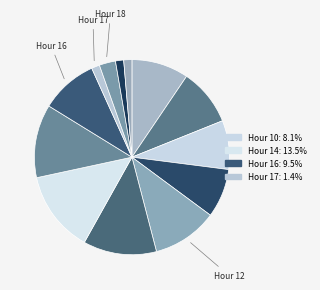

Count the number of slices in the pie.

13